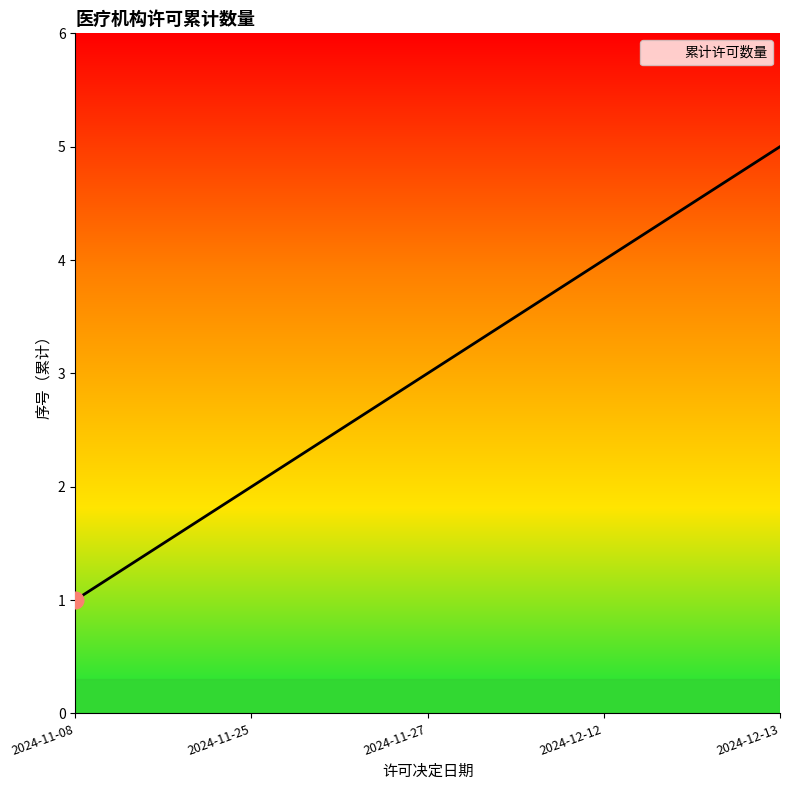

True or false: there are more than 0 points higher than both neighbors.

False